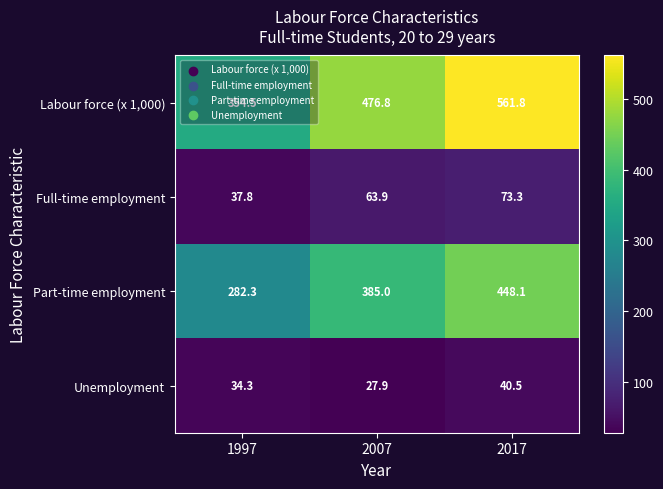

What is the spread (max minus min) of values at 1997?

320.2